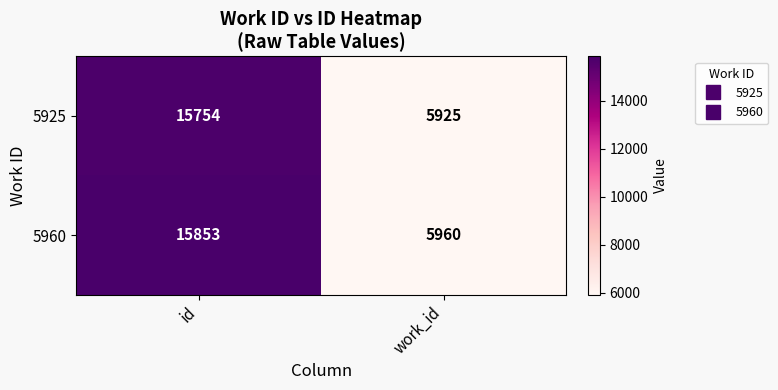

Which category has the highest value in the 5925 series?

id